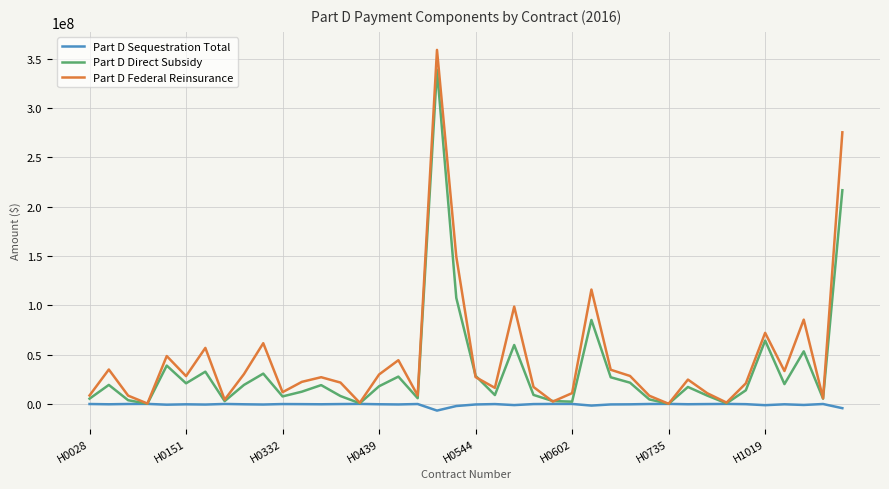

What are all the series names shown in the legend?

Part D Sequestration Total, Part D Direct Subsidy, Part D Federal Reinsurance